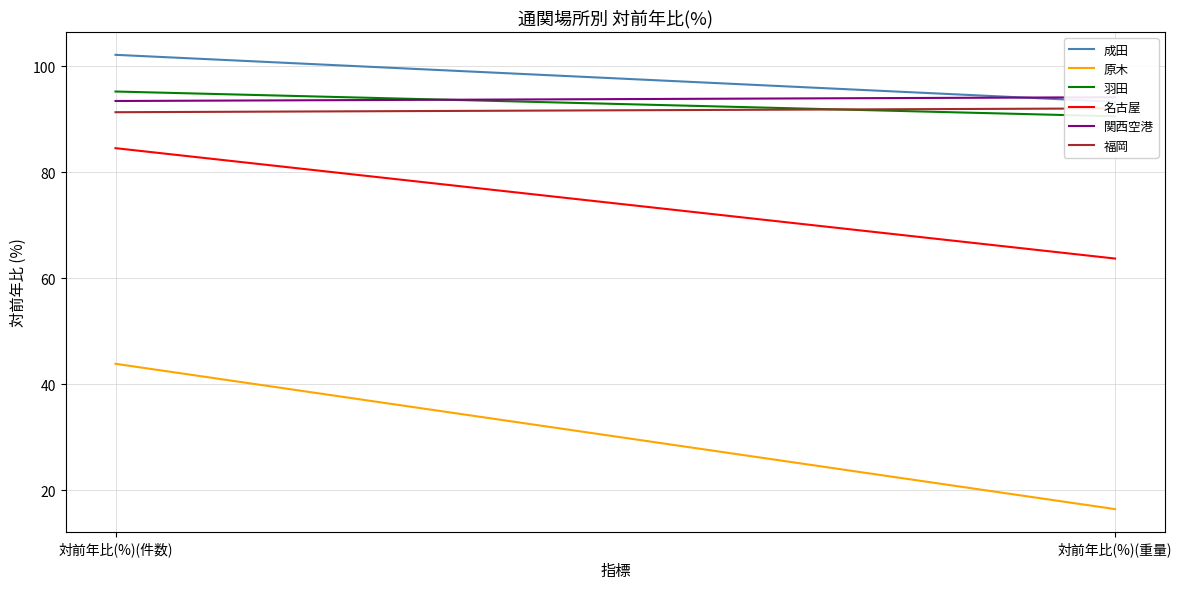

What is the total value across all series at 対前年比(%)(重量)?

450.3